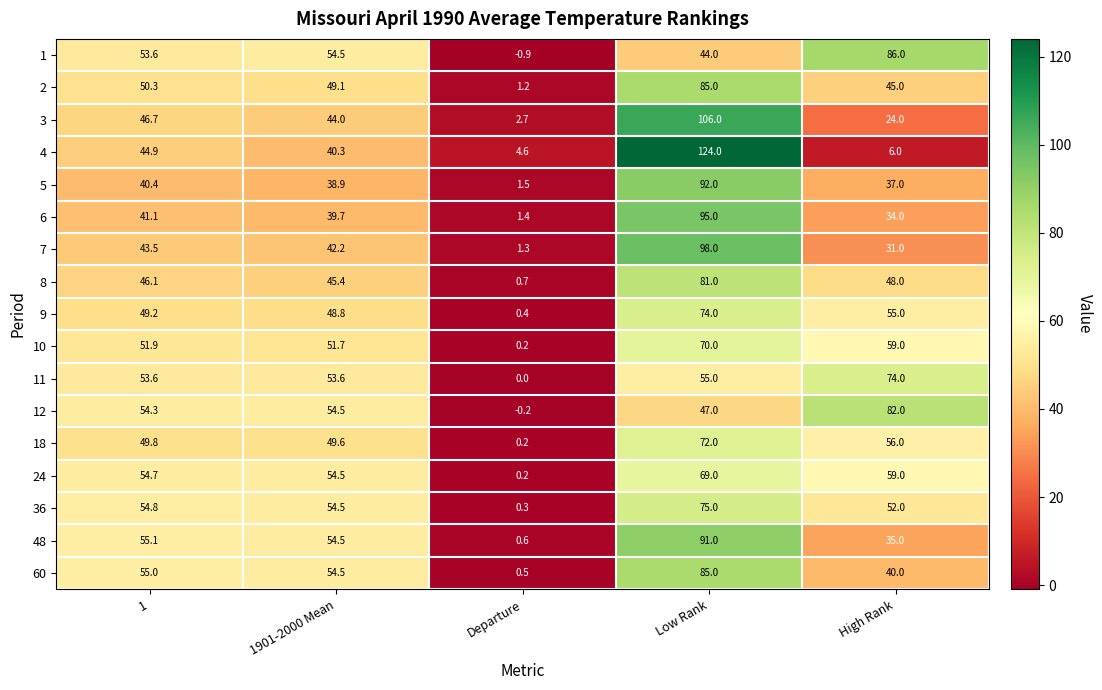

Read the 2 value at Low Rank.

85.0